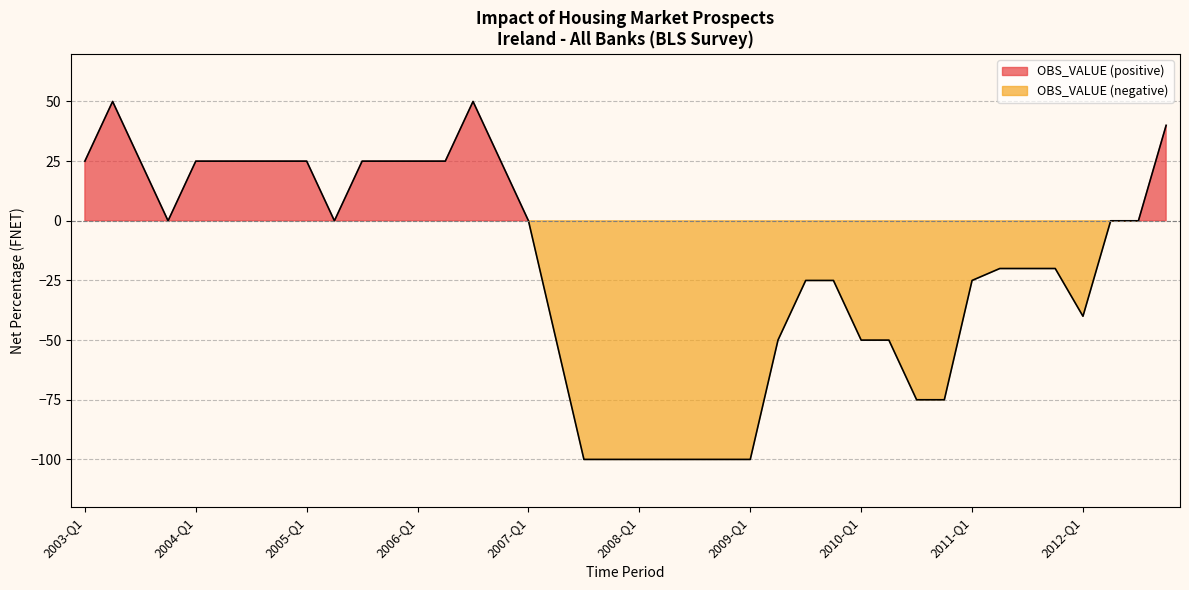

Reading right to left, transcribe all the data shown in this chart.

40	0	0	-40	-20	-20	-20	-25	-75	-75	-50	-50	-25	-25	-50	-100	-100	-100	-100	-100	-100	-100	-50	0	25	50	25	25	25	25	0	25	25	25	25	25	0	25	50	25